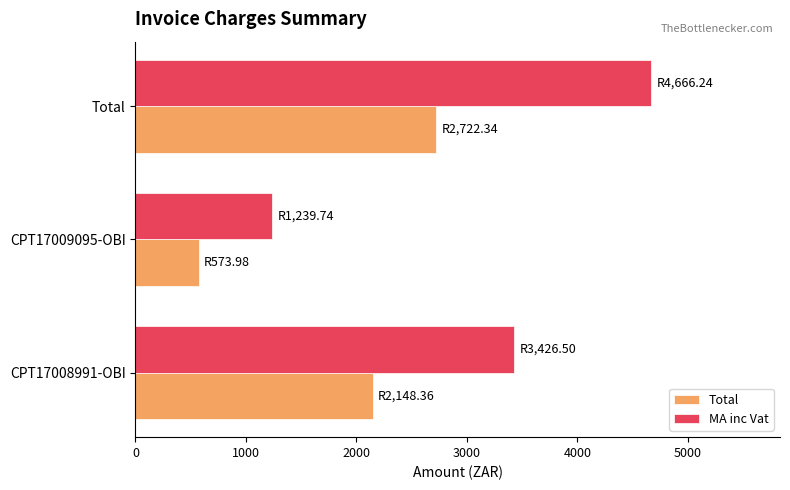

What value does the MA inc Vat series have at Total?

4666.2